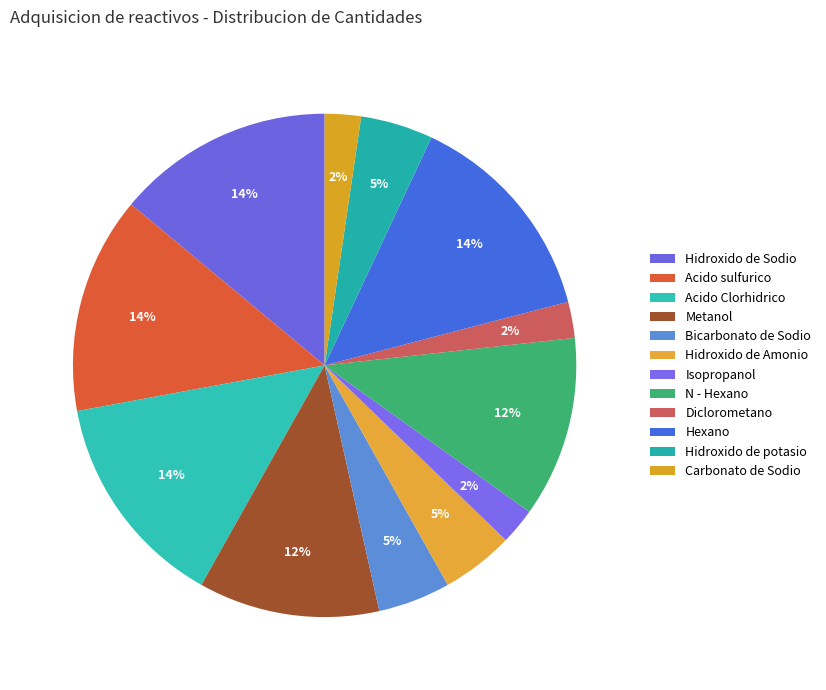

How many slices are in this pie chart?

12